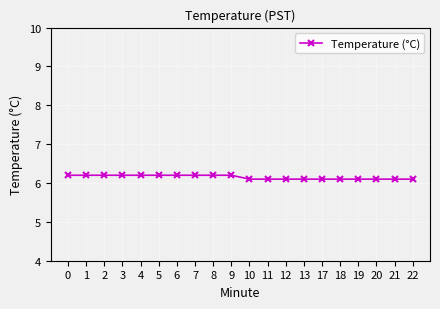

Reading right to left, list all the values displayed in this chart.

22=6.1	21=6.1	20=6.1	19=6.1	18=6.1	17=6.1	13=6.1	12=6.1	11=6.1	10=6.1	9=6.2	8=6.2	7=6.2	6=6.2	5=6.2	4=6.2	3=6.2	2=6.2	1=6.2	0=6.2